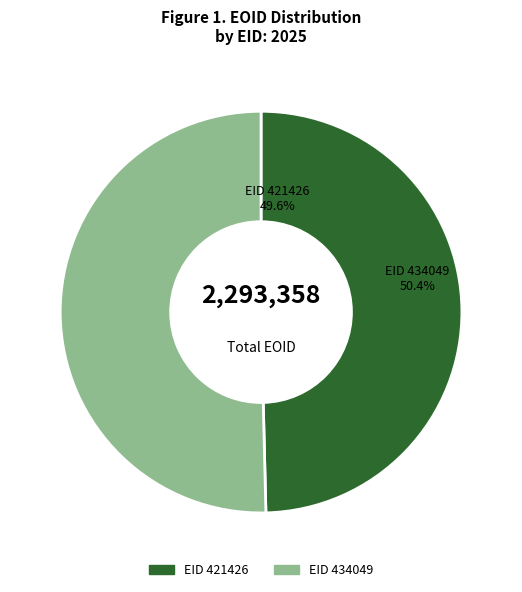

Is it true that 421426 is 41% of the pie?

False